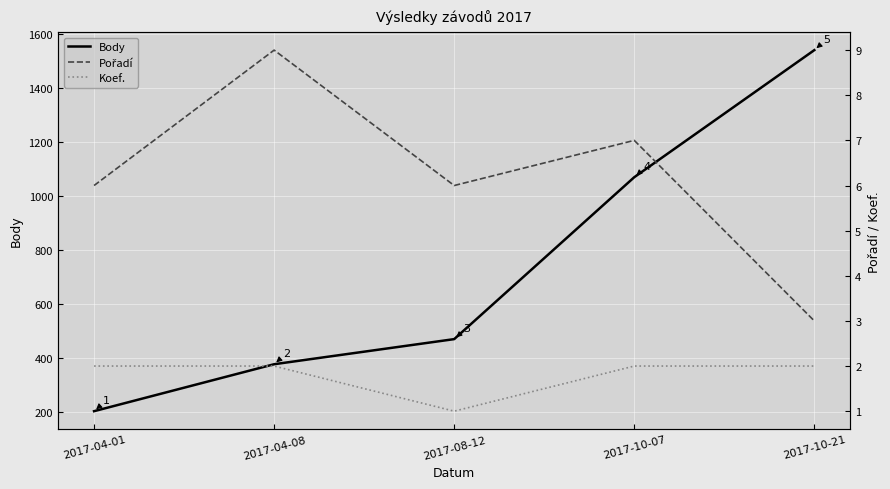

Is it true that Koef. equals 3 at 2017-10-21?

False